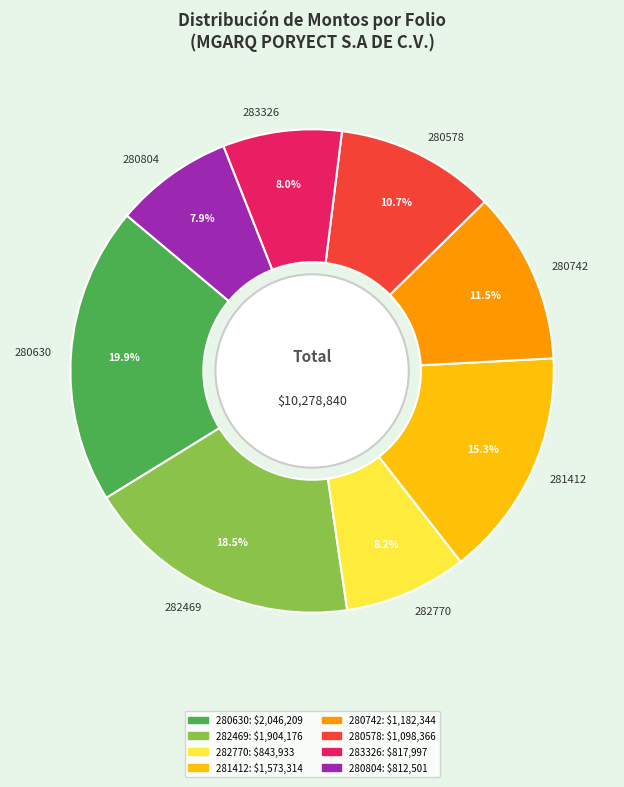

Is there any slice that represents more than half of the pie?

No